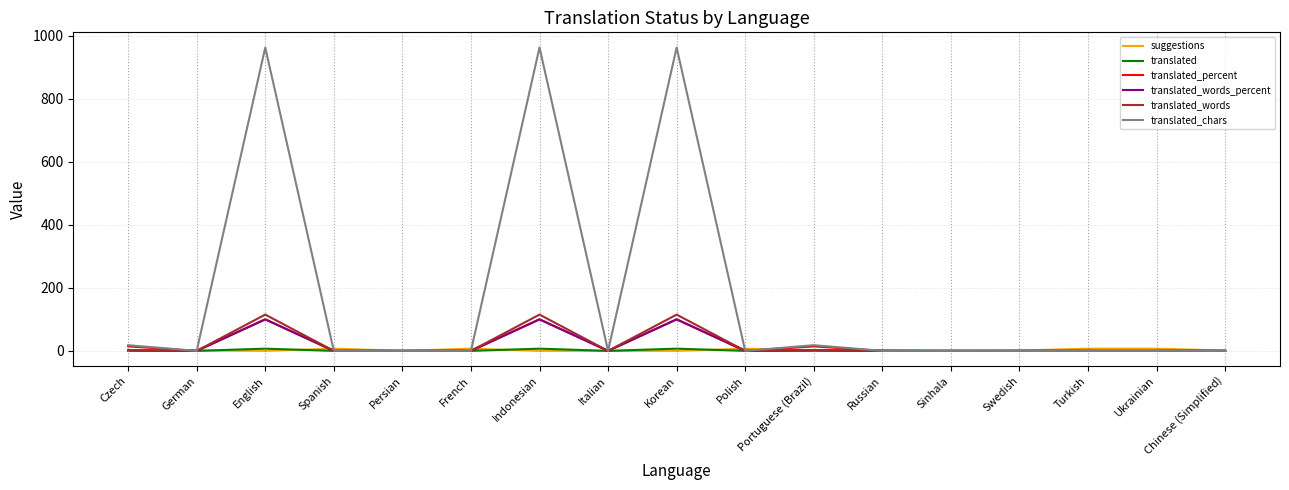

Which series has the largest range (max minus min)?

translated_chars